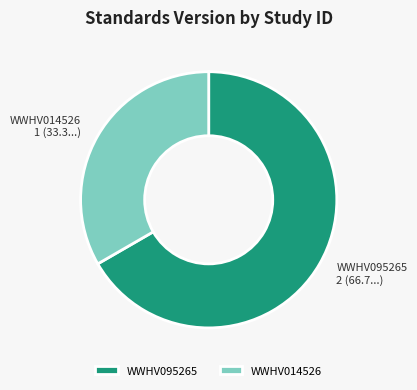

Count the number of slices in the pie.

2